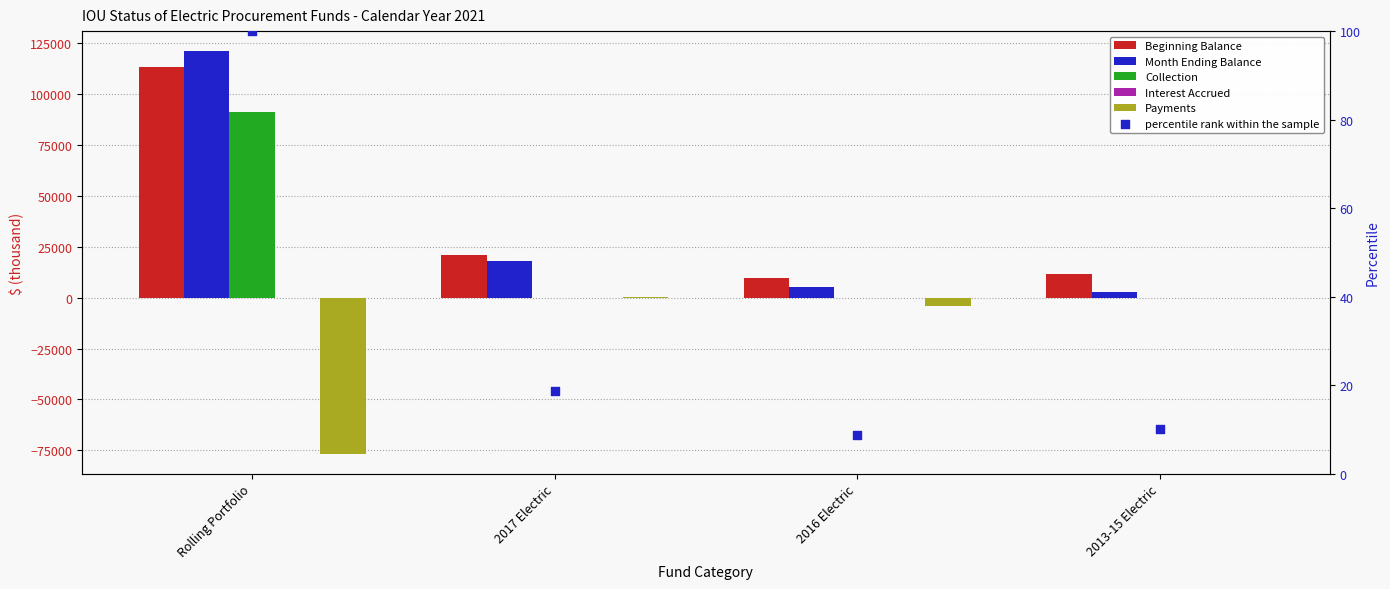

Which series has the largest total across all categories?

Beginning Balance